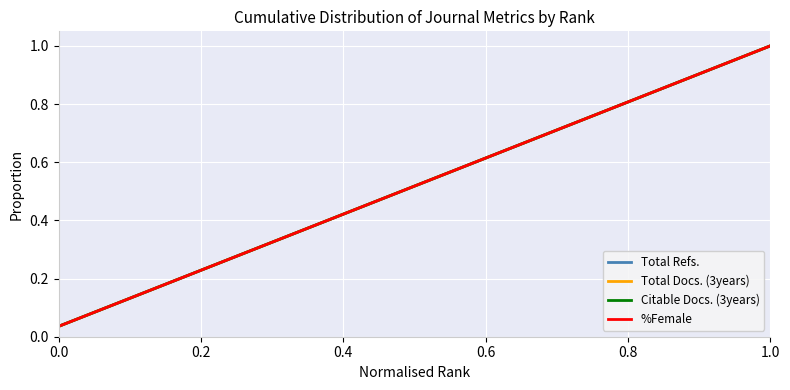

Is this an area chart (filled region under the line)?

No